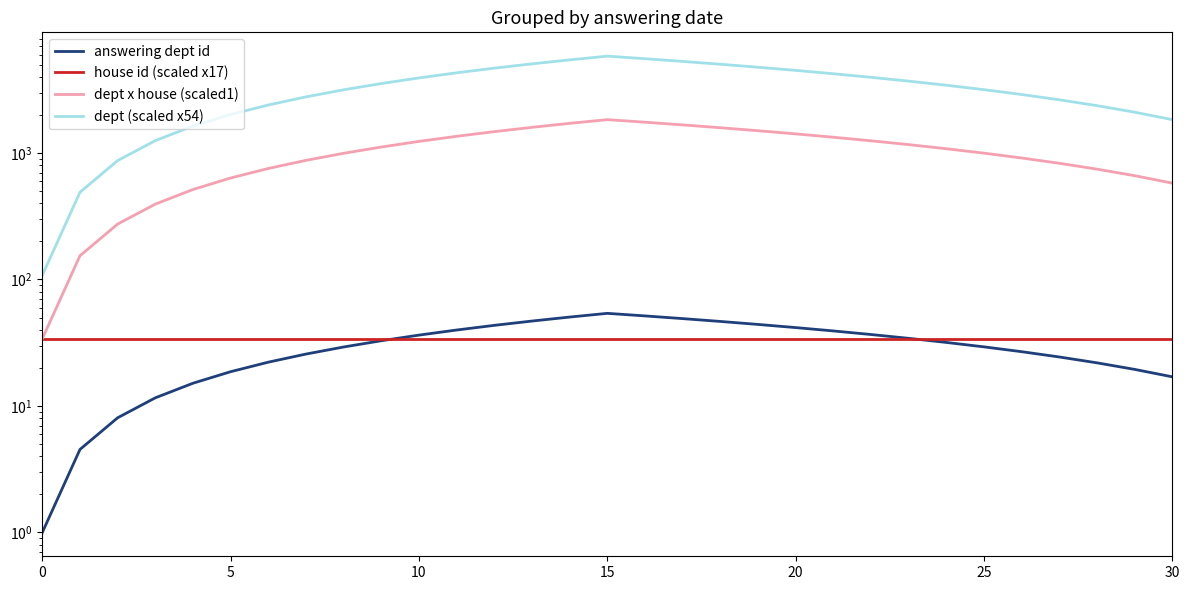

What is the sum of the answering dept id values at 25 and 0?

30.3